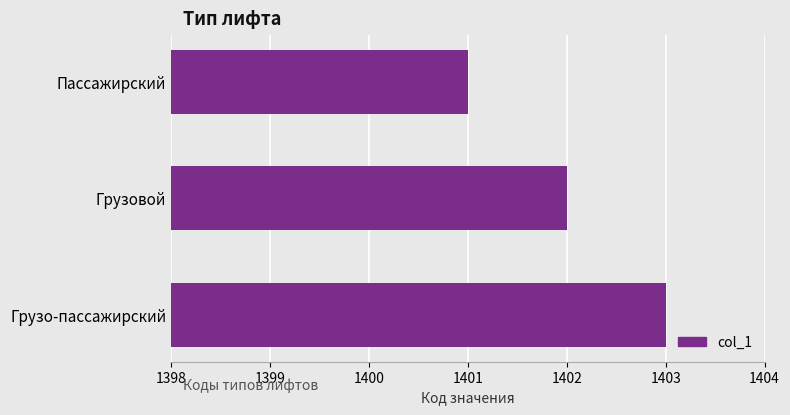

Rank the categories by value from lowest to highest.

Пассажирский, Грузовой, Грузо-пассажирский